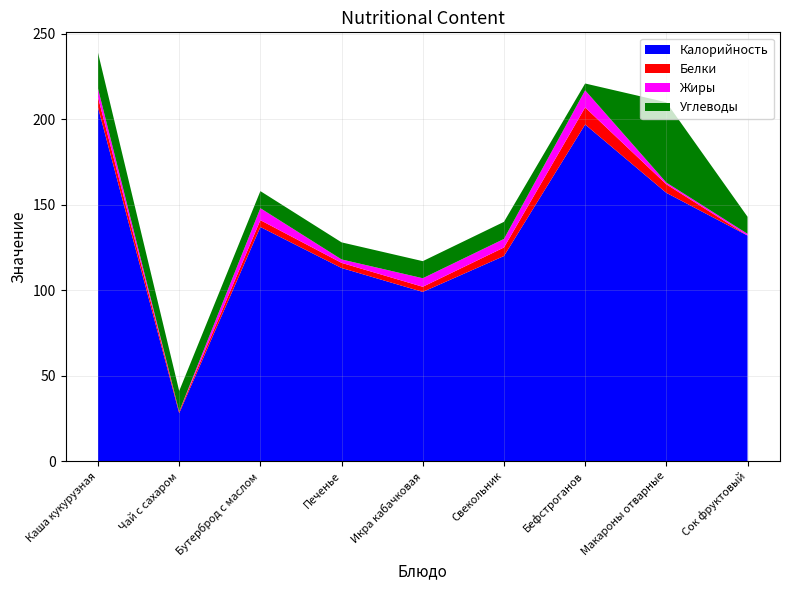

Reading right to left, what are all the values shown in this chart?

Калорийность: Сок фруктовый=132	Макароны отварные=157	Бефстроганов=197	Свекольник=120	Икра кабачковая=99	Печенье=113	Бутерброд с маслом=137	Чай с сахаром=28	Каша кукурузная=207
Белки: Сок фруктовый=0	Макароны отварные=5	Бефстроганов=10	Свекольник=5	Икра кабачковая=3	Печенье=3	Бутерброд с маслом=4	Чай с сахаром=1	Каша кукурузная=6
Жиры: Сок фруктовый=1	Макароны отварные=1	Бефстроганов=10	Свекольник=5	Икра кабачковая=5	Печенье=2	Бутерброд с маслом=7	Чай с сахаром=0	Каша кукурузная=5
Углеводы: Сок фруктовый=10	Макароны отварные=47	Бефстроганов=4	Свекольник=10	Икра кабачковая=10	Печенье=10	Бутерброд с маслом=10	Чай с сахаром=12	Каша кукурузная=21